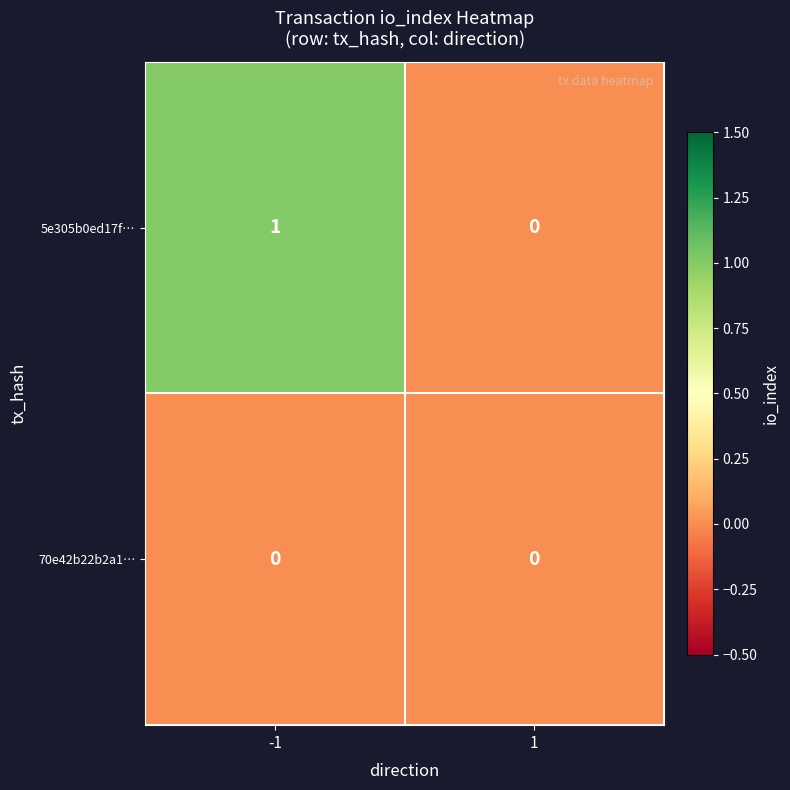

Reading right to left, what are all the values shown in this chart?

5e305b0ed17f…: 0	1
70e42b22b2a1…: 0	0